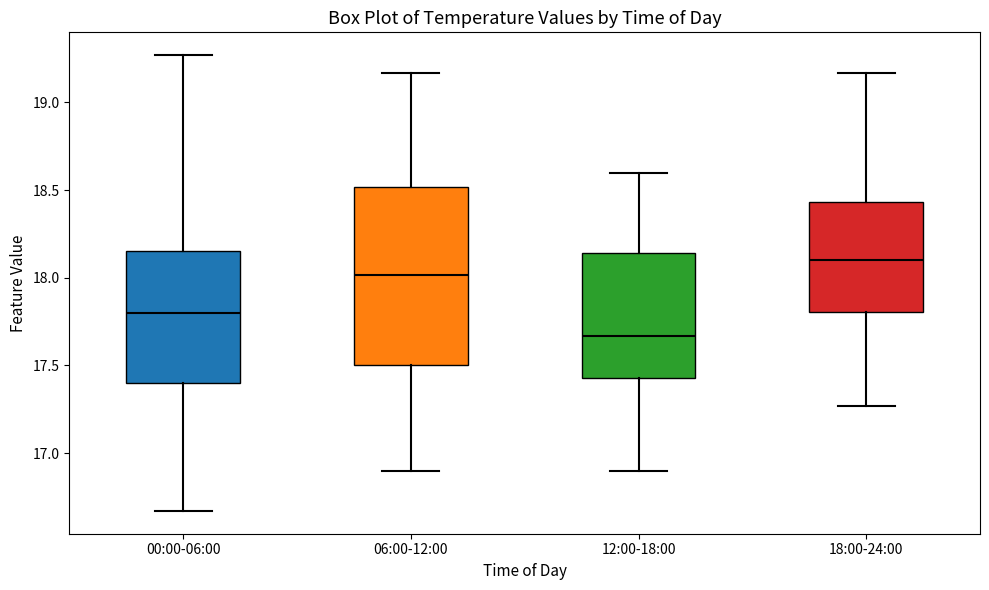

Reading left to right, read every box against the y-axis: the position of its median line, the range the box covers, and the ends of its whiskers. The values are not printed on the chart, so give them approximately, as read against the axis.

00:00-06:00: median 17.80, box 17.40 to 18.15, whiskers 16.65 to 19.25
06:00-12:00: median 18.00, box 17.50 to 18.50, whiskers 16.90 to 19.15
12:00-18:00: median 17.65, box 17.45 to 18.15, whiskers 16.90 to 18.60
18:00-24:00: median 18.10, box 17.80 to 18.45, whiskers 17.25 to 19.15